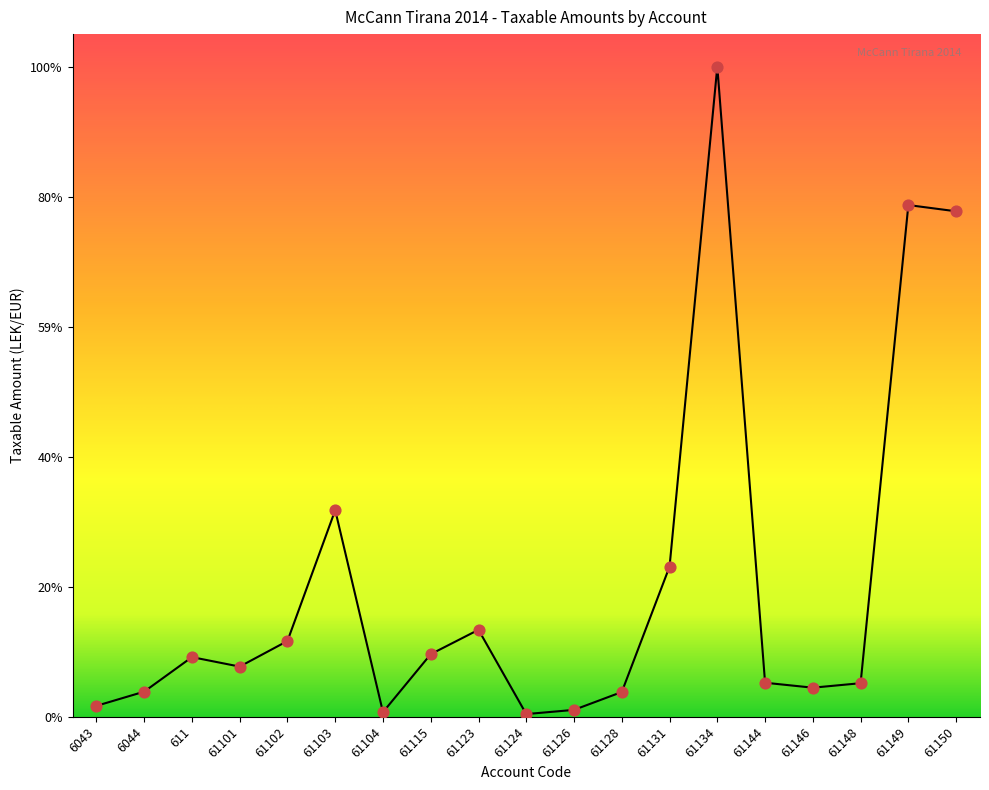

Approximately how many times larger is the value at 61150 compared to 61101?

10.1